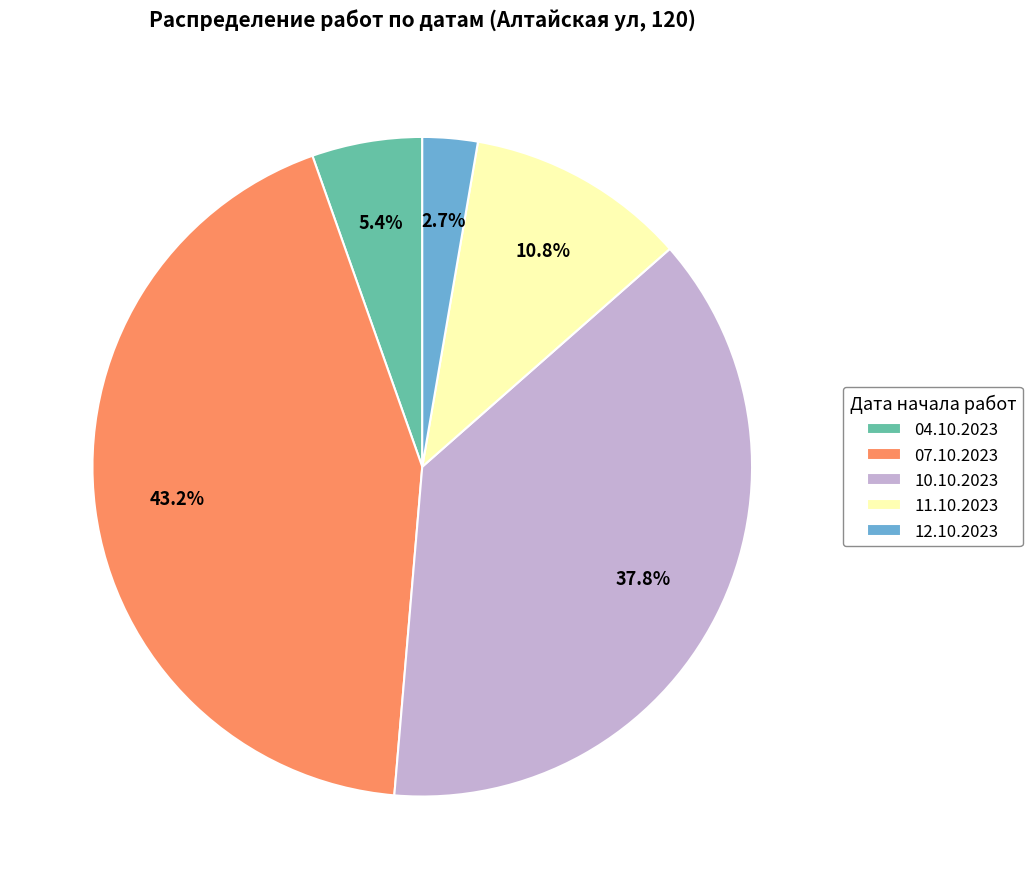

What percentage is the 07.10.2023 slice, to the nearest percent?

43%